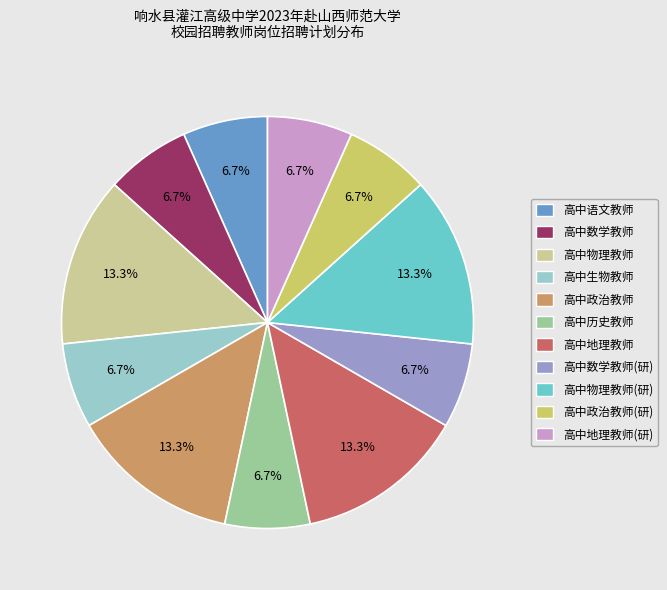

Is there a majority slice in this chart?

No